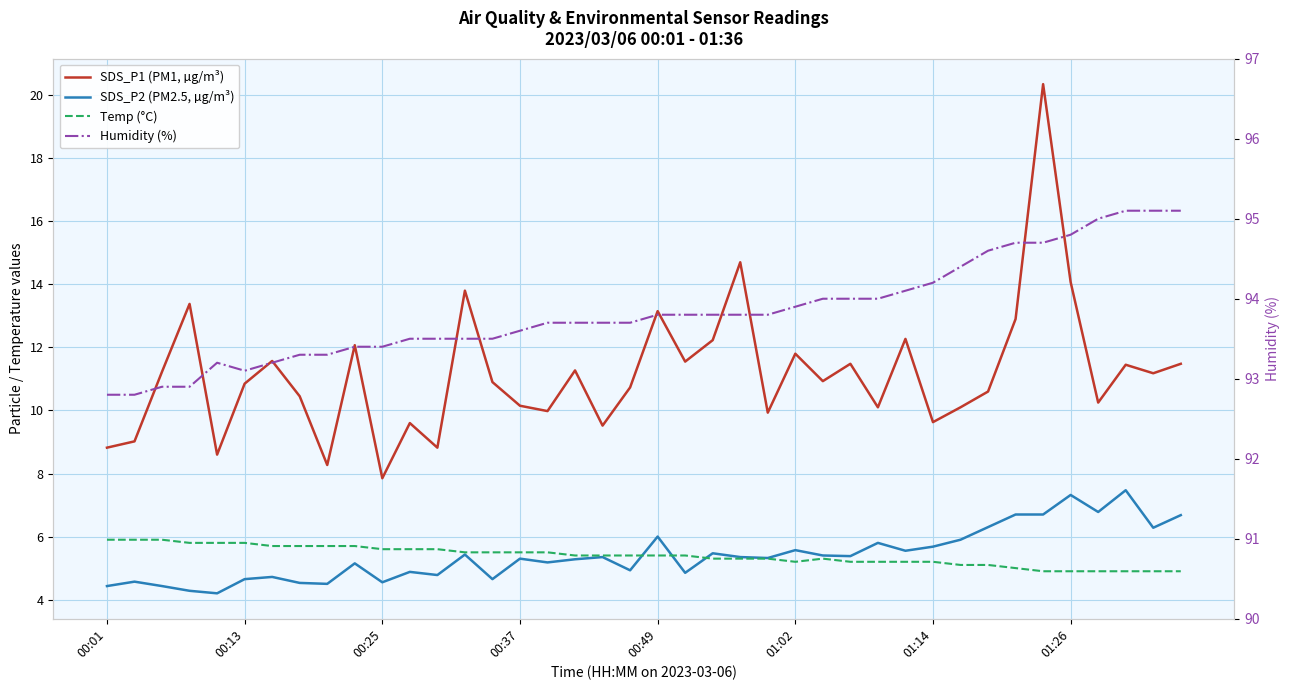

Which series has the largest range (max minus min)?

SDS_P1 (PM1, µg/m³)